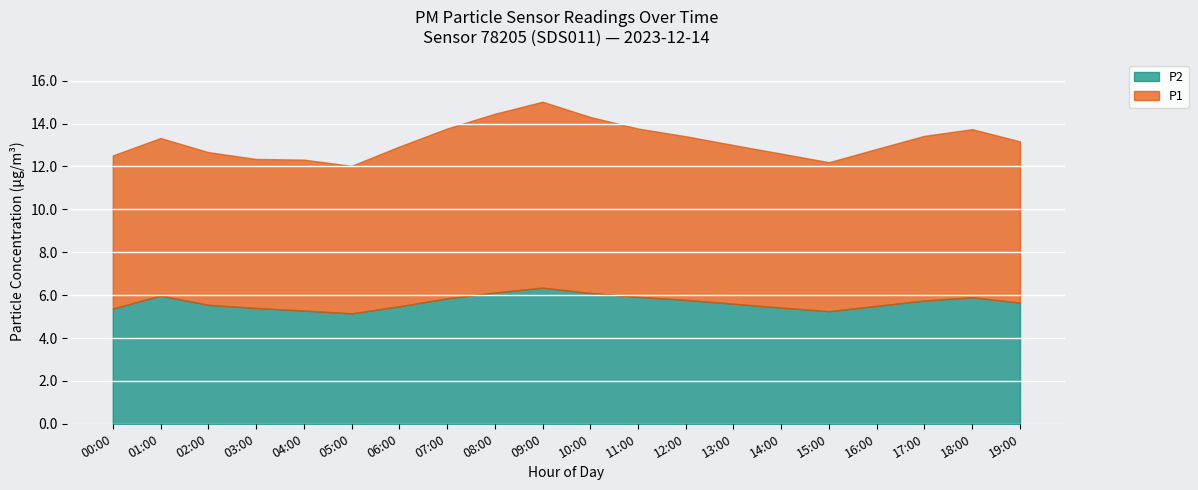

Reading right to left, list all the values displayed in this chart.

P1: 19:00=13.2	18:00=13.7	17:00=13.4	16:00=12.8	15:00=12.2	14:00=12.6	13:00=13.0	12:00=13.4	11:00=13.8	10:00=14.3	09:00=15.0	08:00=14.5	07:00=13.8	06:00=12.9	05:00=12.0	04:00=12.3	03:00=12.4	02:00=12.7	01:00=13.3	00:00=12.5
P2: 19:00=5.7	18:00=5.9	17:00=5.8	16:00=5.5	15:00=5.2	14:00=5.4	13:00=5.6	12:00=5.8	11:00=5.9	10:00=6.1	09:00=6.3	08:00=6.1	07:00=5.8	06:00=5.5	05:00=5.2	04:00=5.3	03:00=5.4	02:00=5.5	01:00=6.0	00:00=5.4